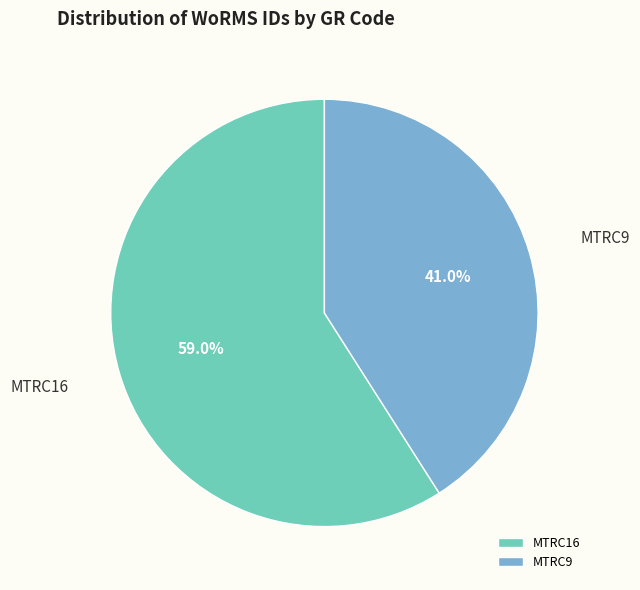

Does MTRC16 represent more than half of the total?

Yes